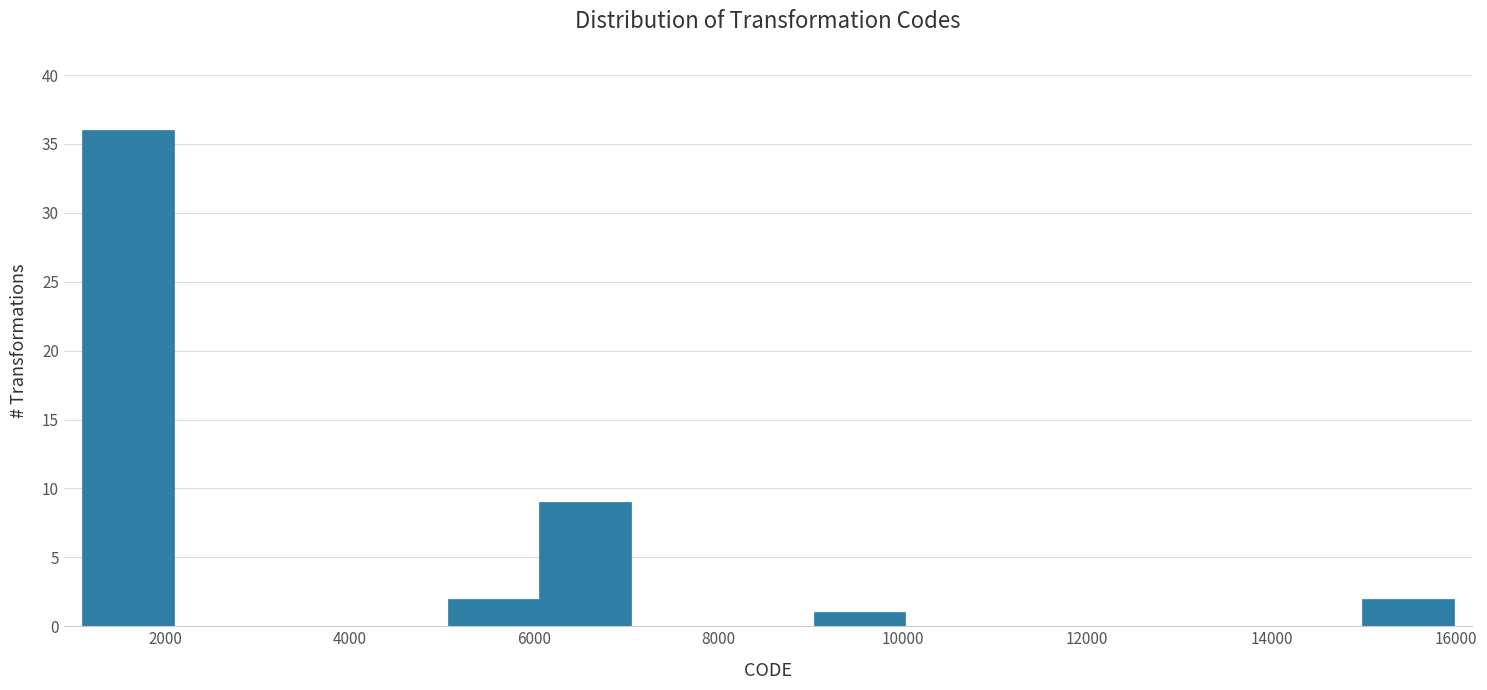

How tall is the bar that spans 6000 to 7000 on the x-axis? Neither the bar edges nor the heights are printed on the chart, so give them approximately, as read against the axes.

9